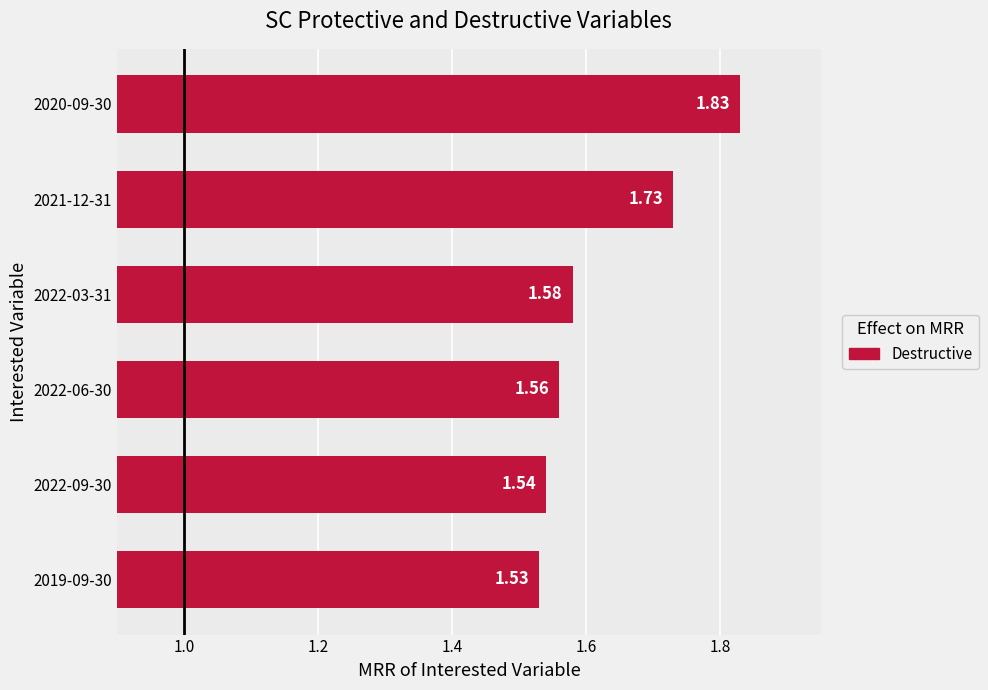

Which category has the lowest value across all series?

2019-09-30